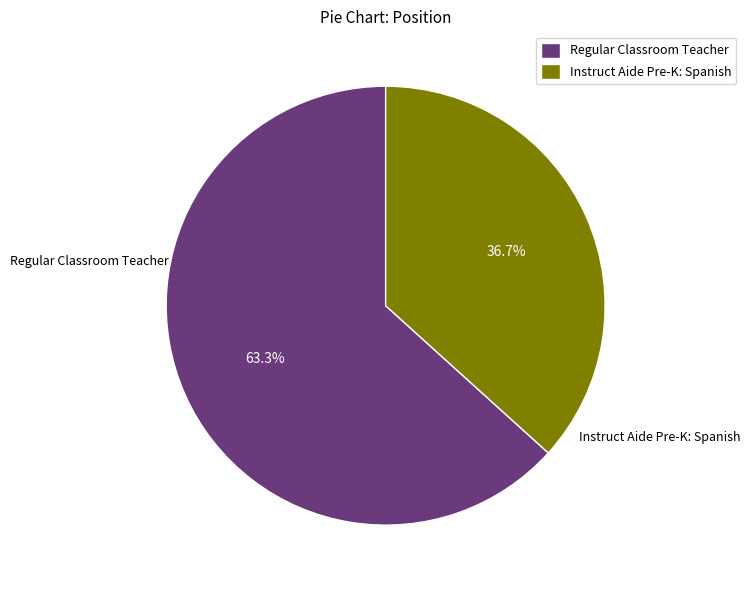

What is the ratio of the value at Instruct Aide Pre-K: Spanish to the value at Regular Classroom Teacher?

0.6